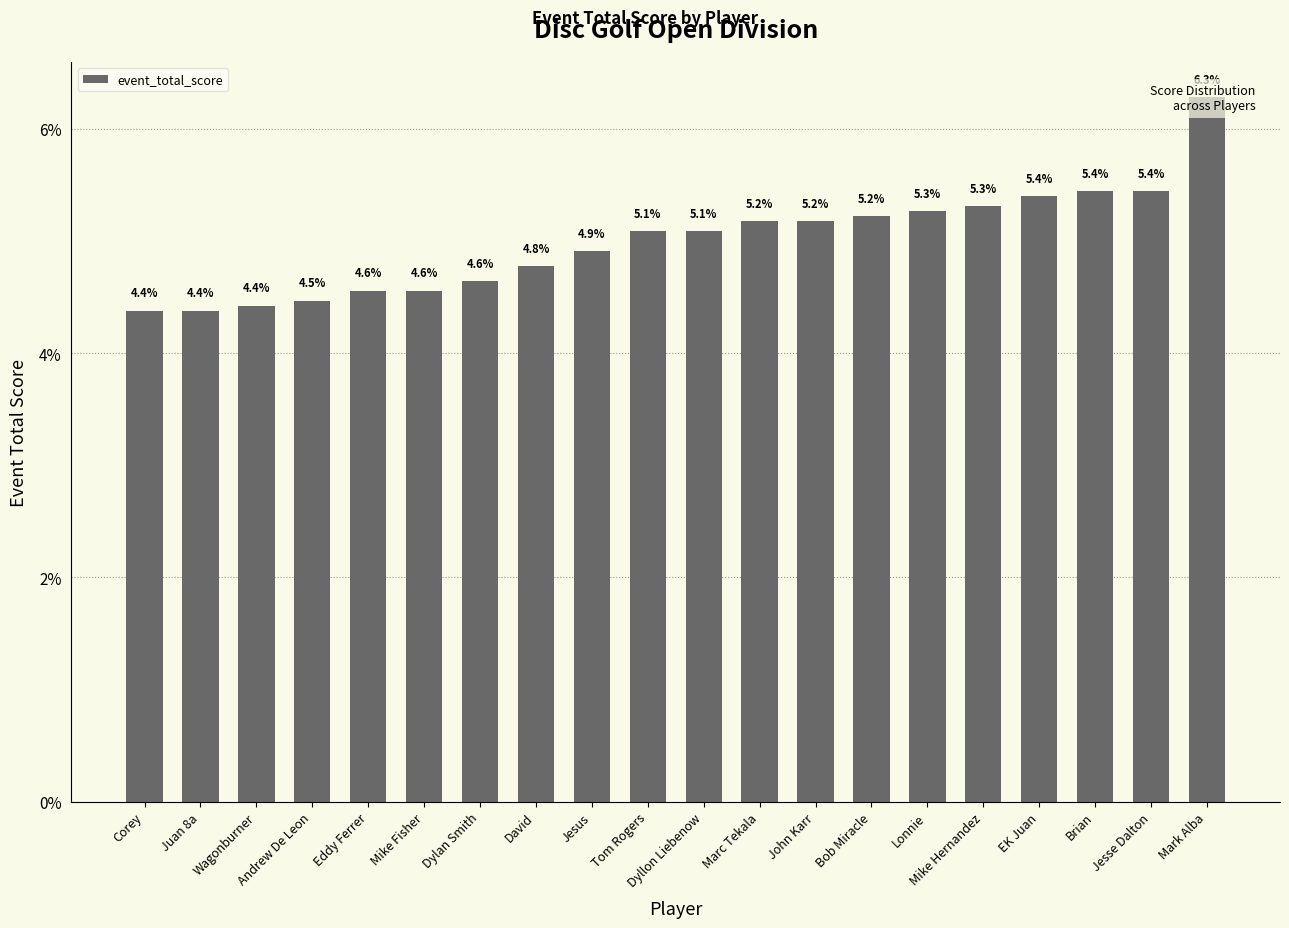

List the labels in order of value, largest first.

Mark Alba, Brian, Jesse Dalton, EK Juan, Mike Hernandez, Lonnie, Bob Miracle, Marc Tekala, John Karr, Tom Rogers, Dyllon Liebenow, Jesus, David, Dylan Smith, Eddy Ferrer, Mike Fisher, Andrew De Leon, Wagonburner, Corey, Juan 8a